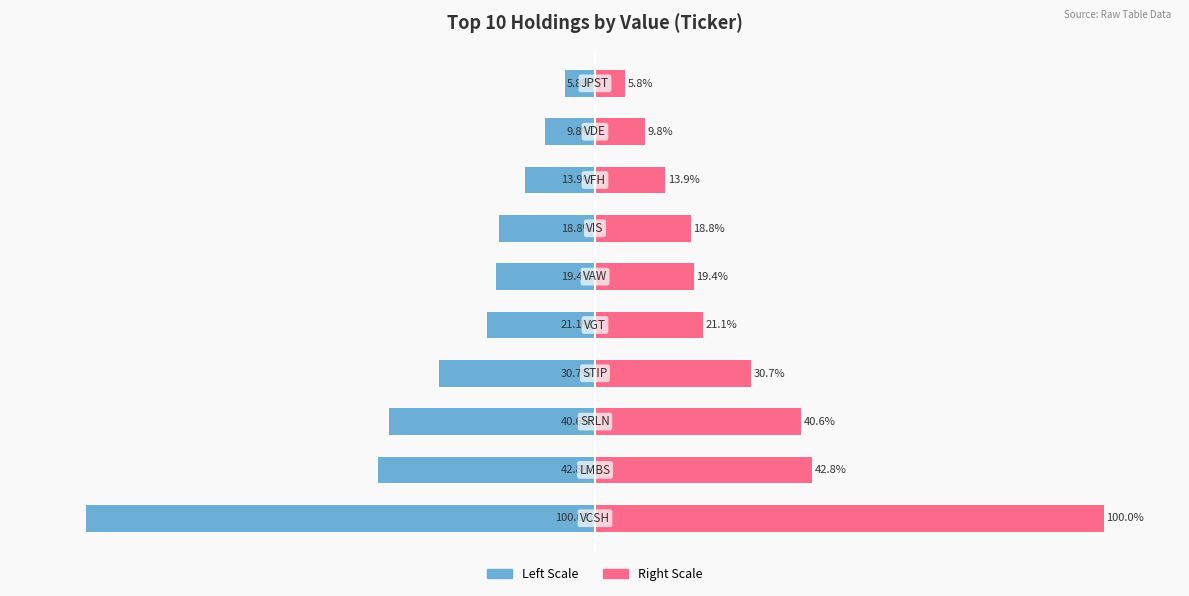

Reading left to right, list all the values displayed in this chart.

Value (Left): 0=-100.0	1=-42.8	2=-40.6	3=-30.7	4=-21.1	5=-19.4	6=-18.8	7=-13.9	8=-9.8	9=-5.8
Value (Right): 0=100.0	1=42.8	2=40.6	3=30.7	4=21.1	5=19.4	6=18.8	7=13.9	8=9.8	9=5.8